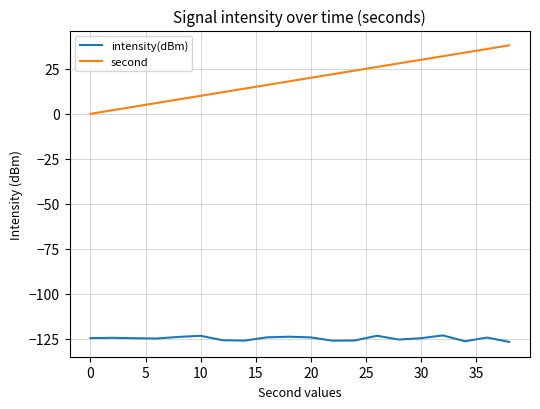

Does the chart have visible grid lines?

Yes